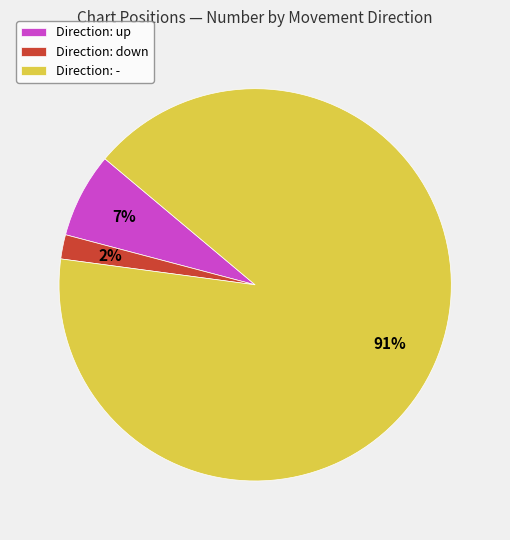

The Direction: up slice represents 1% of the pie. True or false?

False